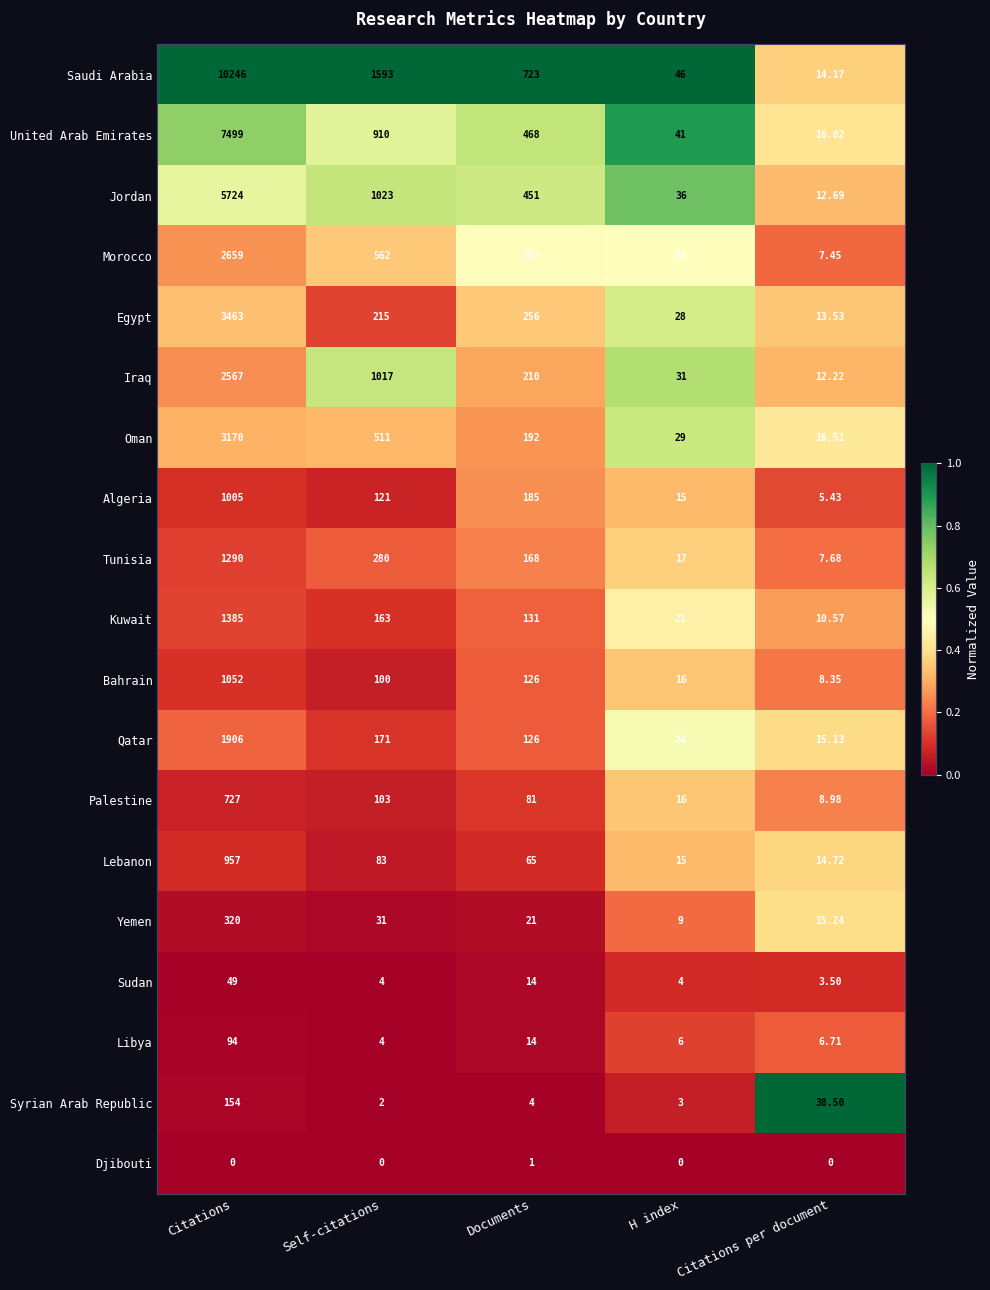

At Citations, list the series in order from largest to smallest.

Saudi Arabia, United Arab Emirates, Jordan, Egypt, Oman, Morocco, Iraq, Qatar, Kuwait, Tunisia, Bahrain, Algeria, Lebanon, Palestine, Yemen, Syrian Arab Republic, Libya, Sudan, Djibouti